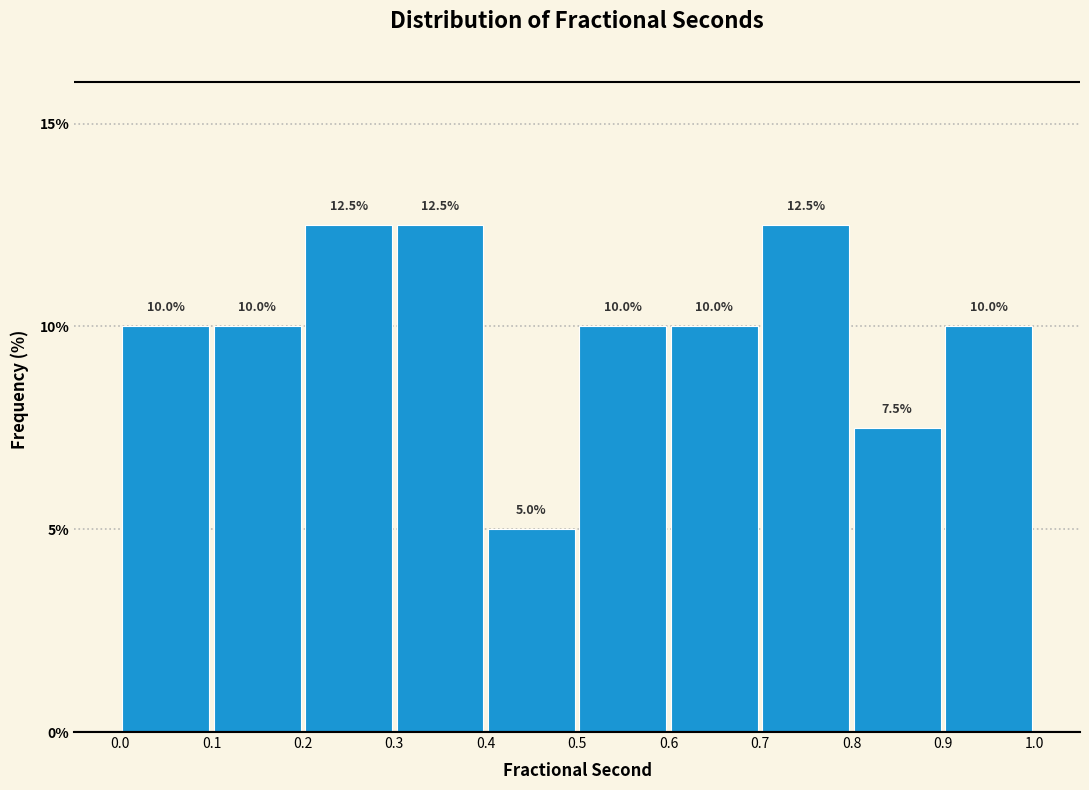

Reading left to right, transcribe this chart: for each bar, give the range it covers on the x-axis and its height.

0.0 to 0.1: 10.0
0.1 to 0.2: 10.0
0.2 to 0.3: 12.5
0.3 to 0.4: 12.5
0.4 to 0.5: 5.0
0.5 to 0.6: 10.0
0.6 to 0.7: 10.0
0.7 to 0.8: 12.5
0.8 to 0.9: 7.5
0.9 to 1.0: 10.0